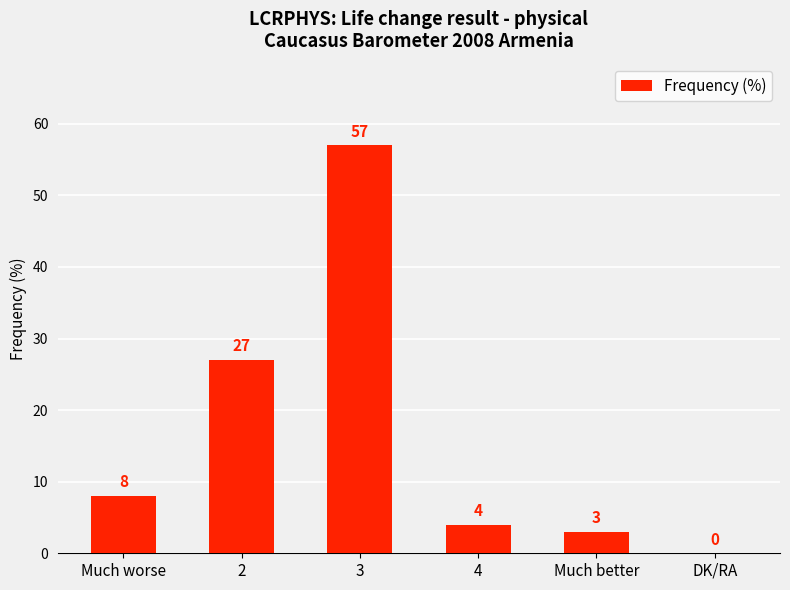

Are the bars horizontal?

No